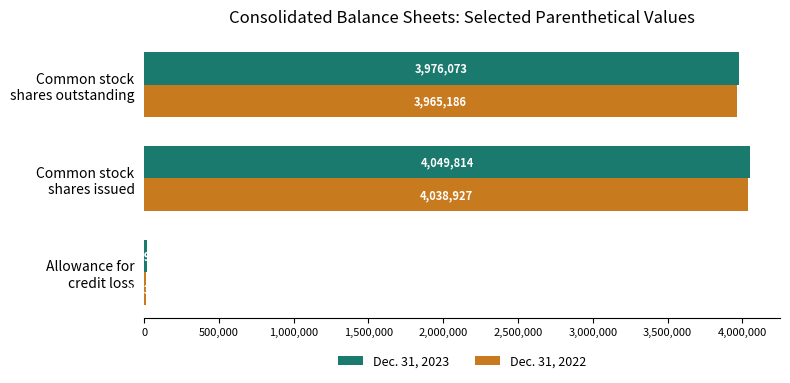

At which category does the chart reach its peak across all series?

Common stock
shares issued